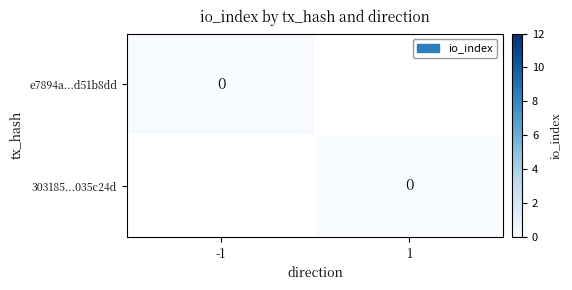

List the series in order of their peak value, highest first.

e7894a821433d1bbcd51b8dd0005a5c250a1d37, 303185cef72119df88a36aef3c1e7ad2035c24d